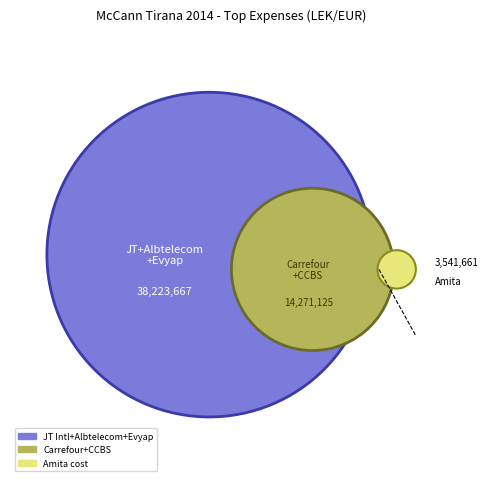

Does Albtelecom cost represent more than half of the total?

No